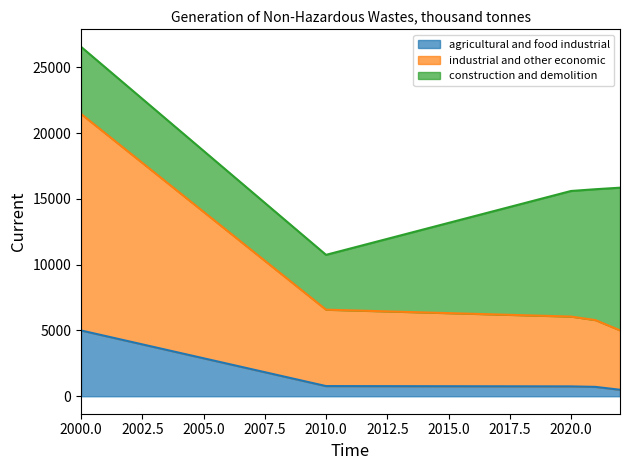

True or false: agricultural and food industrial and industrial and other economic intersect in this chart.

False